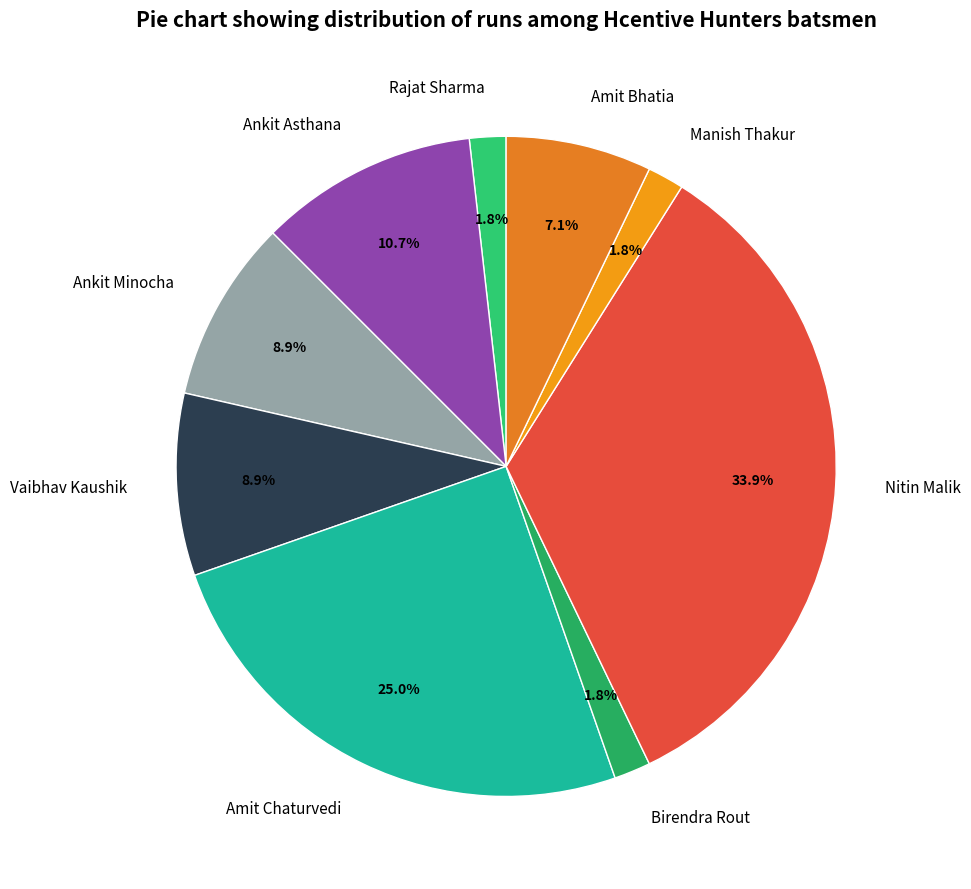

Combined, do Rajat Sharma and Amit Chaturvedi account for over 50%?

No